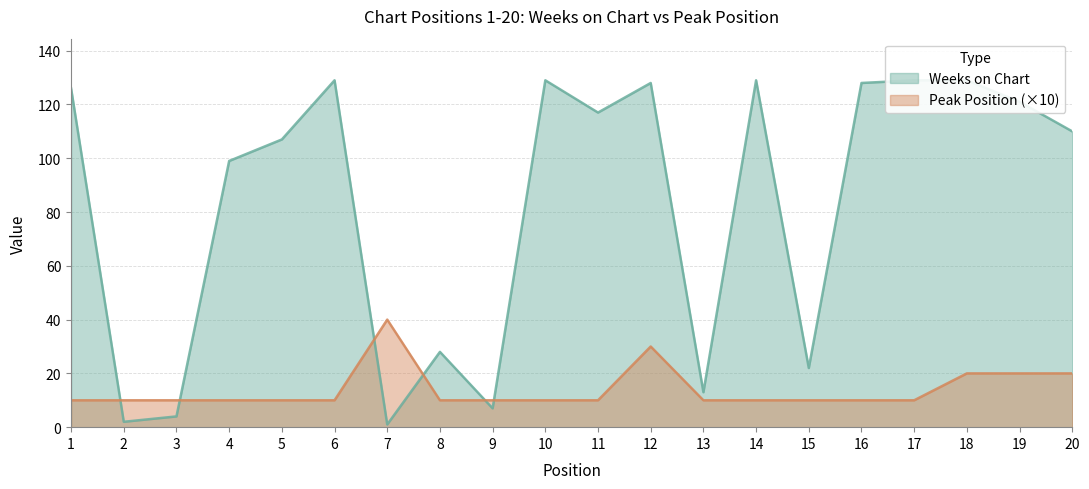

How many intersections are there between Peak Position and Weeks on Chart?

6